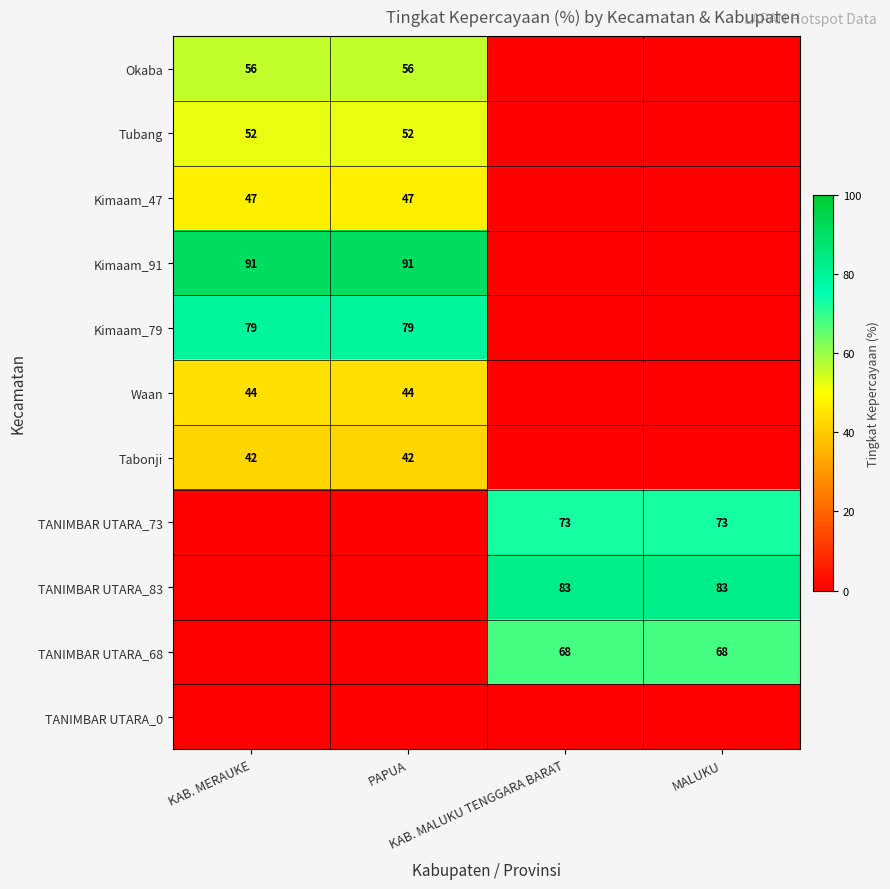

What is the difference between the highest and lowest values at MALUKU?

83